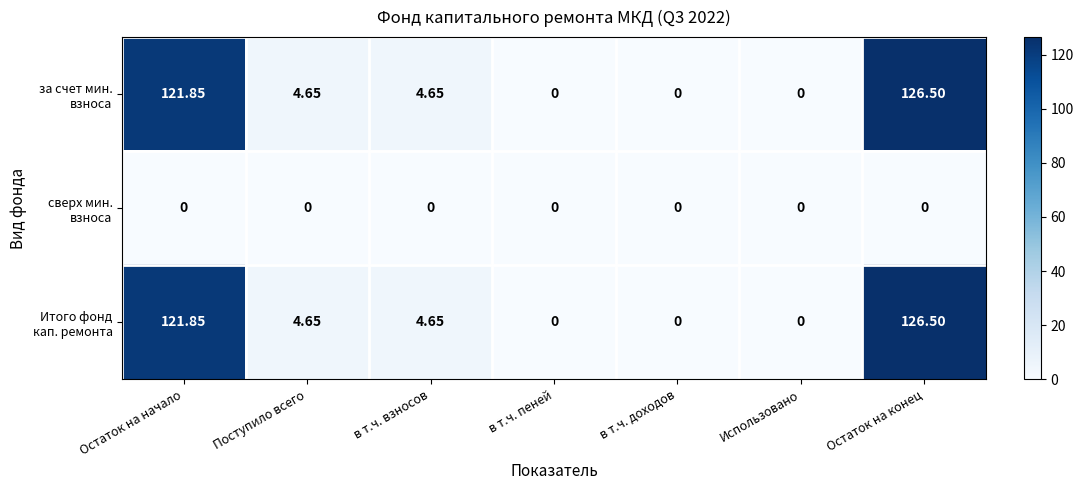

Which category has the highest value across all series?

Остаток на конец